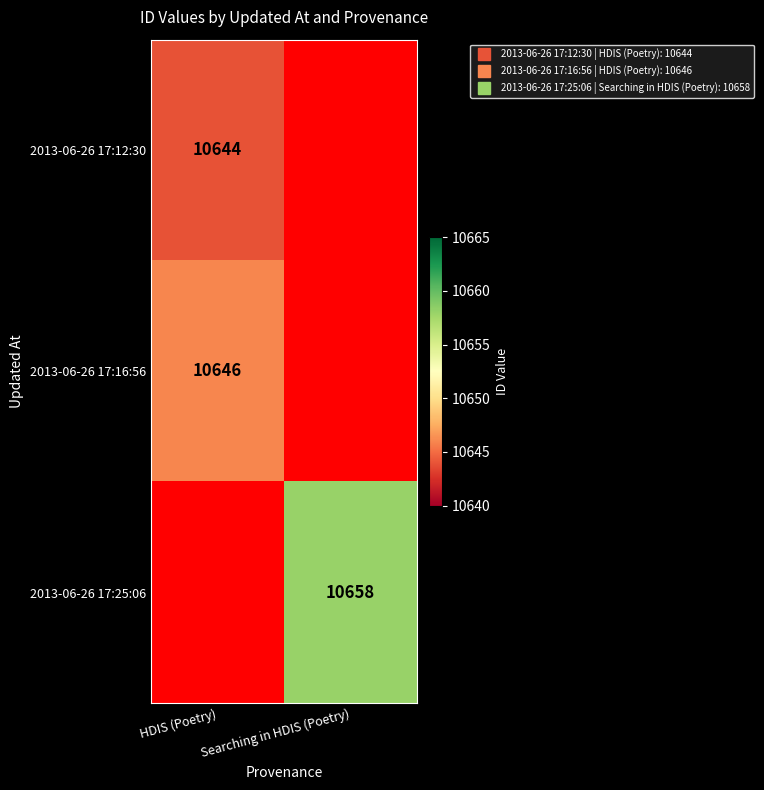

List the series in order of their overall mean, lowest first.

2013-06-26 17:12:30, 2013-06-26 17:16:56, 2013-06-26 17:25:06